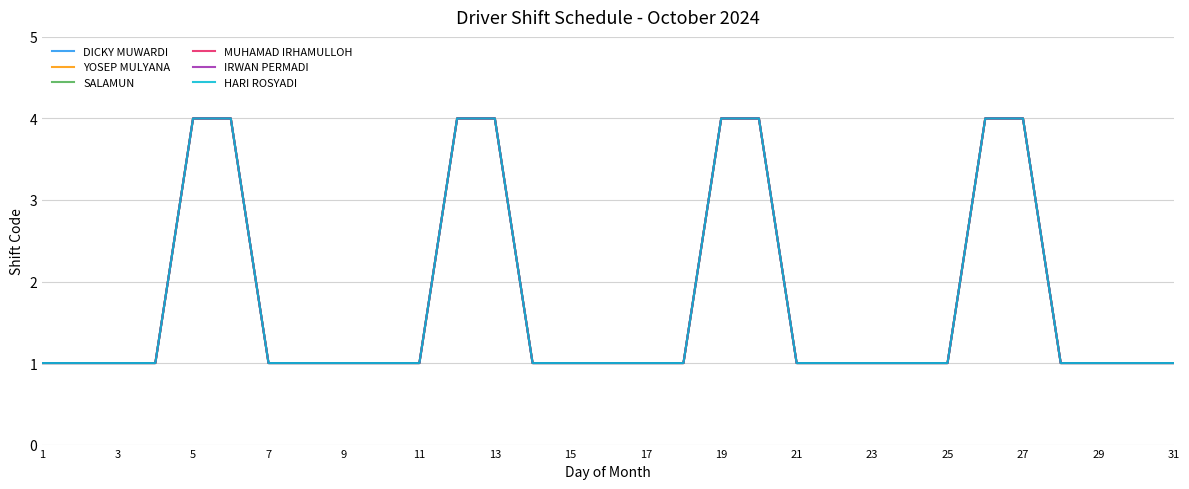

Does the chart display data point markers on the line(s)?

No